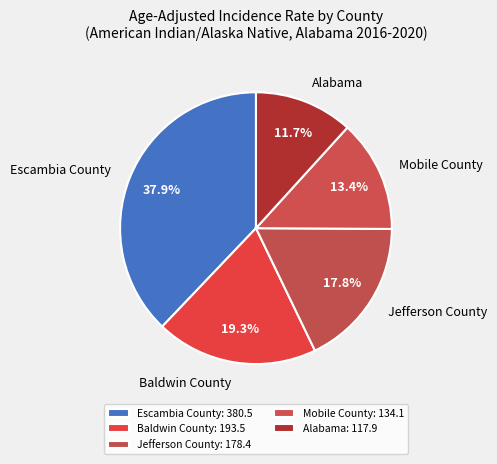

To the nearest percent, what is the difference between the Alabama and Jefferson County slice percentages?

6%